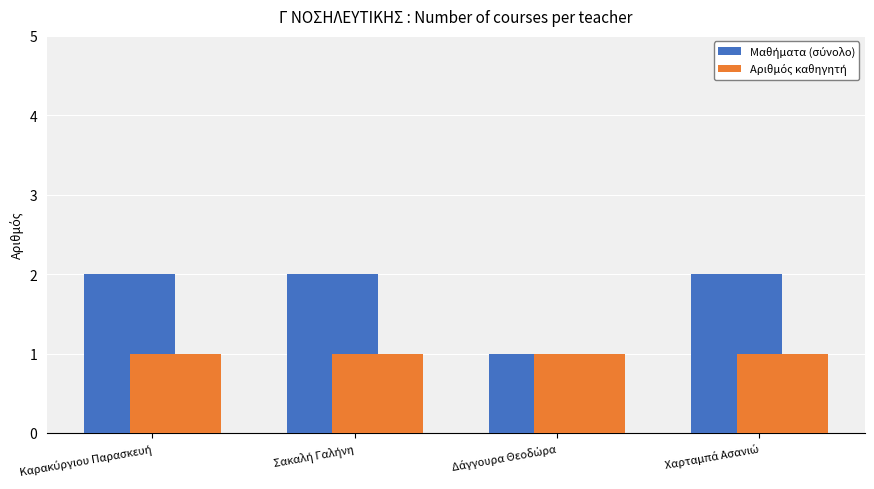

The Αριθμός καθηγητή series shows 1 at Καρακύργιου Παρασκευή. True or false?

False